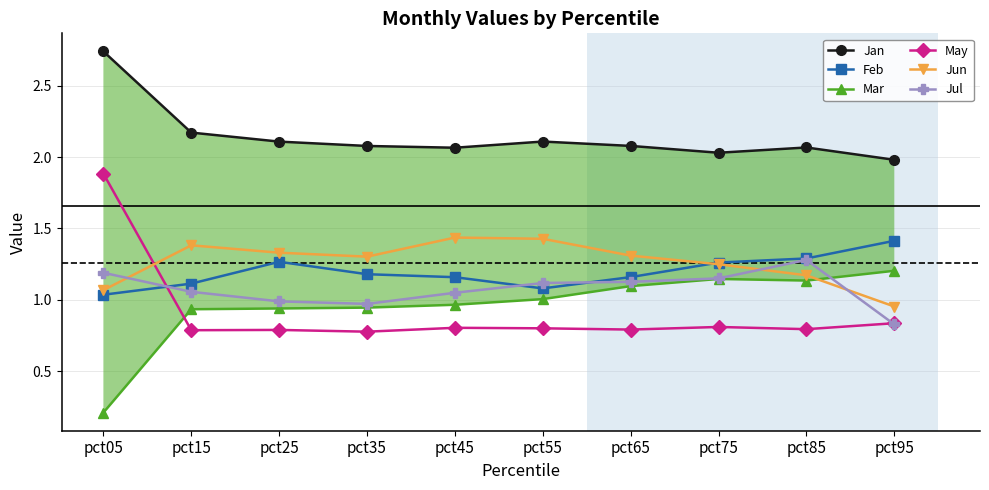

Is it true that Jan equals 2.7 at pct05?

True